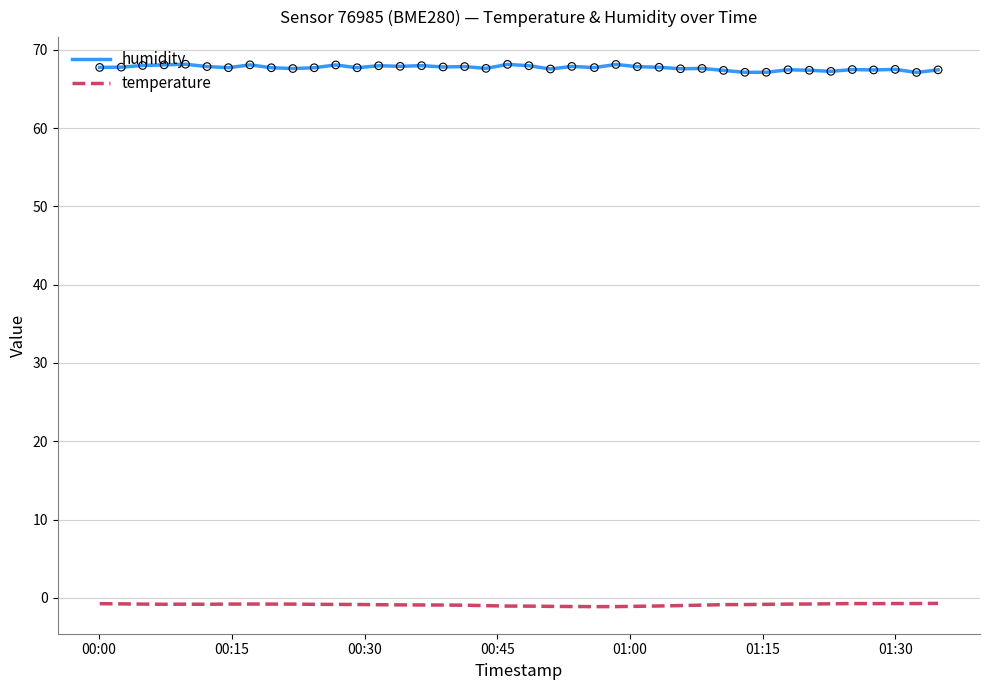

Which series has the largest total across all categories?

humidity